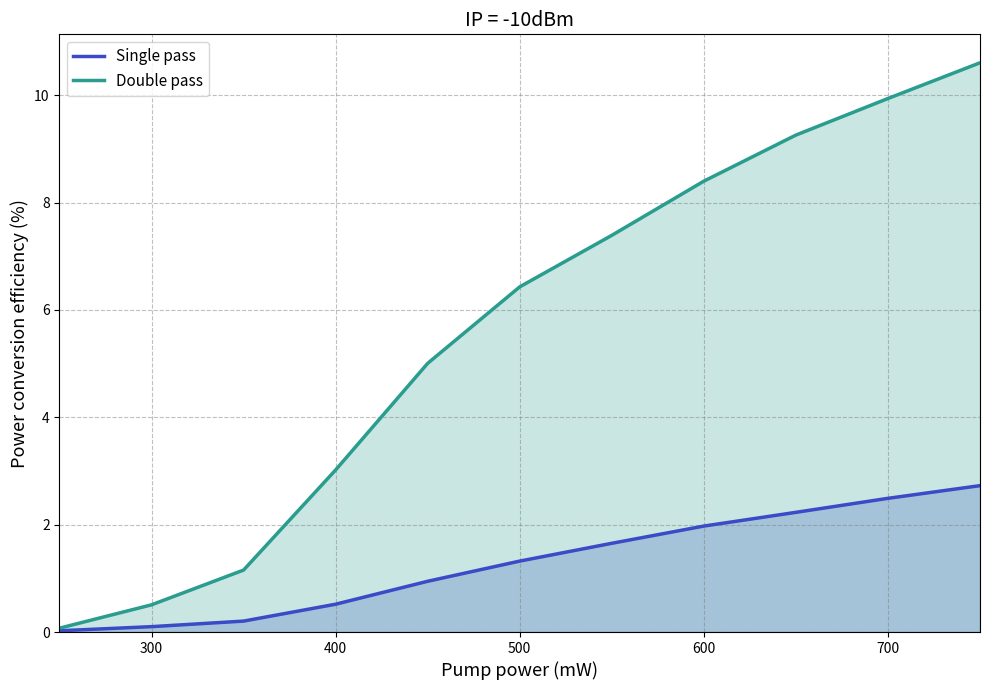

The Single pass series shows 4.3 at 700. True or false?

False